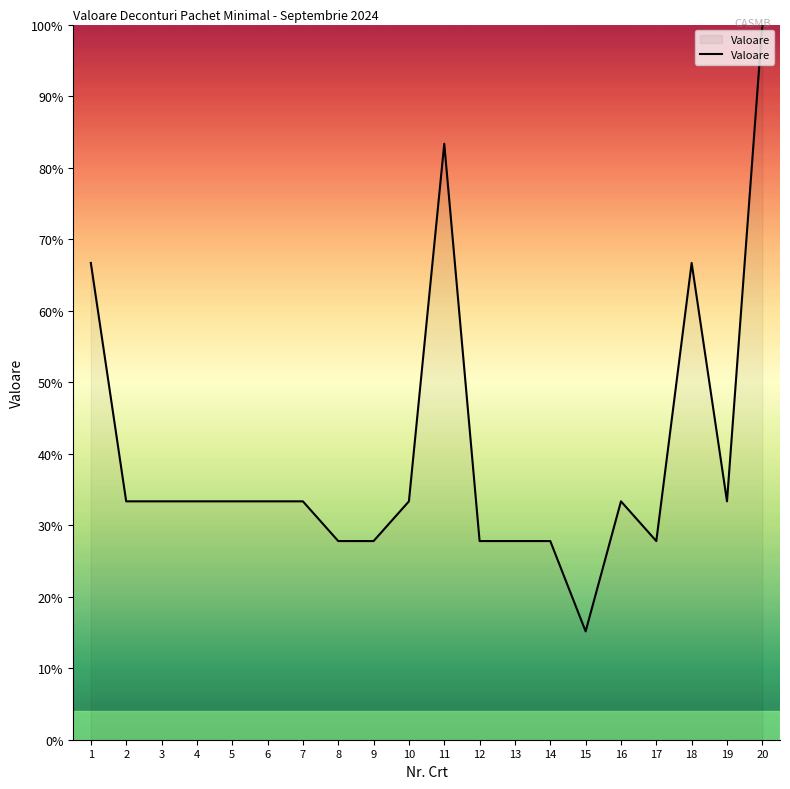

What is the sum of all values?

798.5